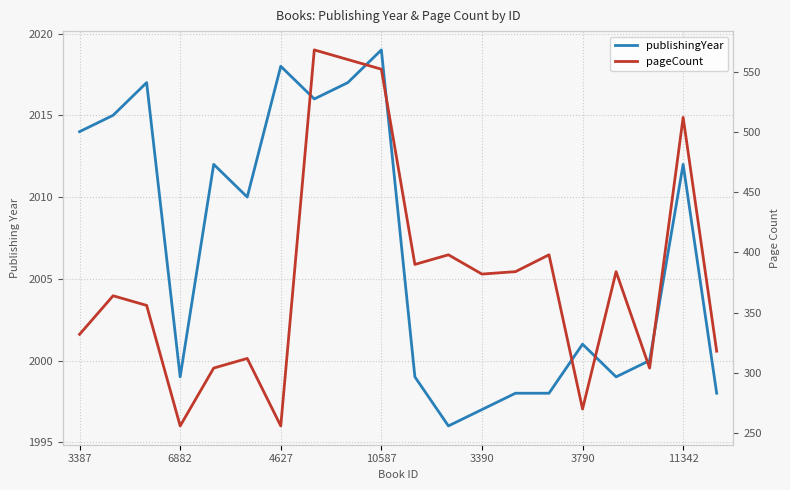

Is the value of publishingYear at 3390 greater than the value of pageCount at 11342?

Yes